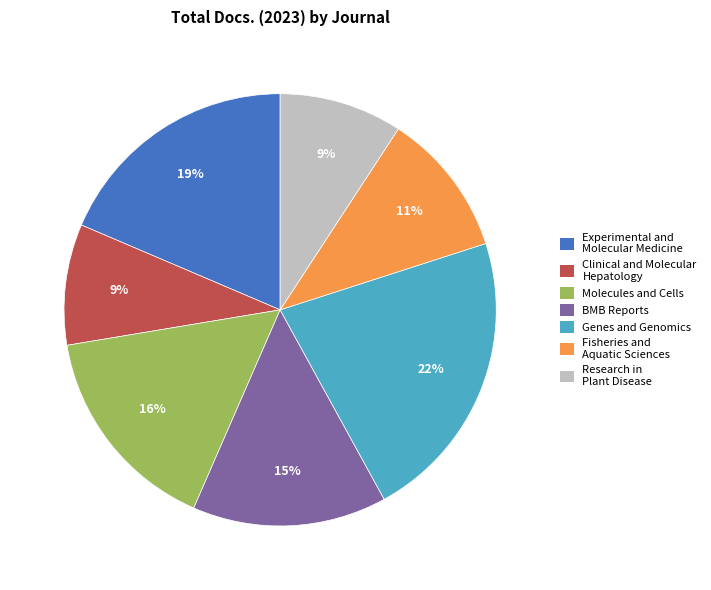

To the nearest percent, what is the average slice percentage?

14%